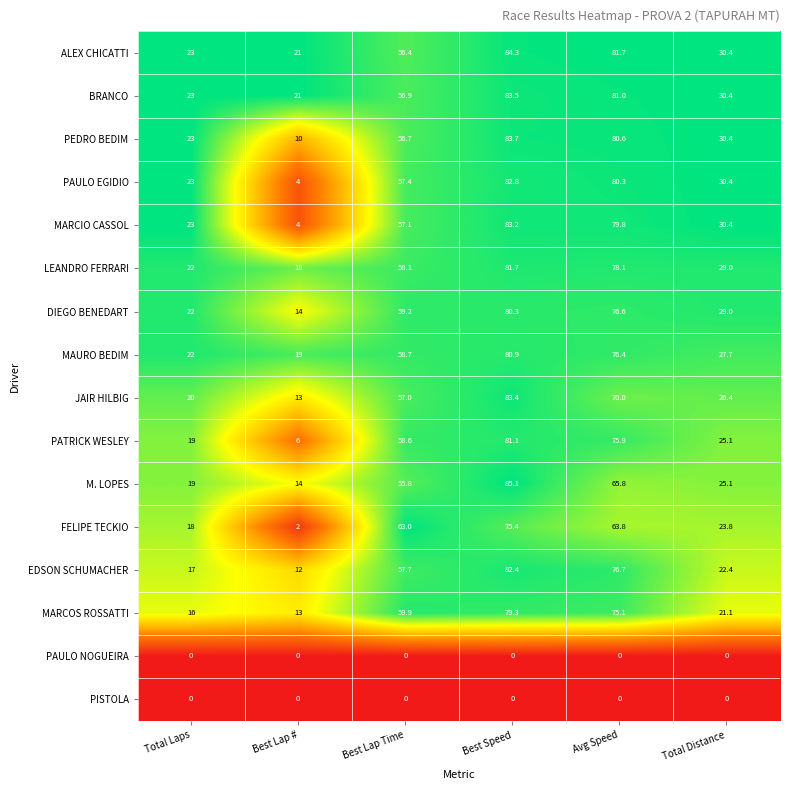

What is the difference between the maximum and second lowest values in the JAIR HILBIG series?

63.4